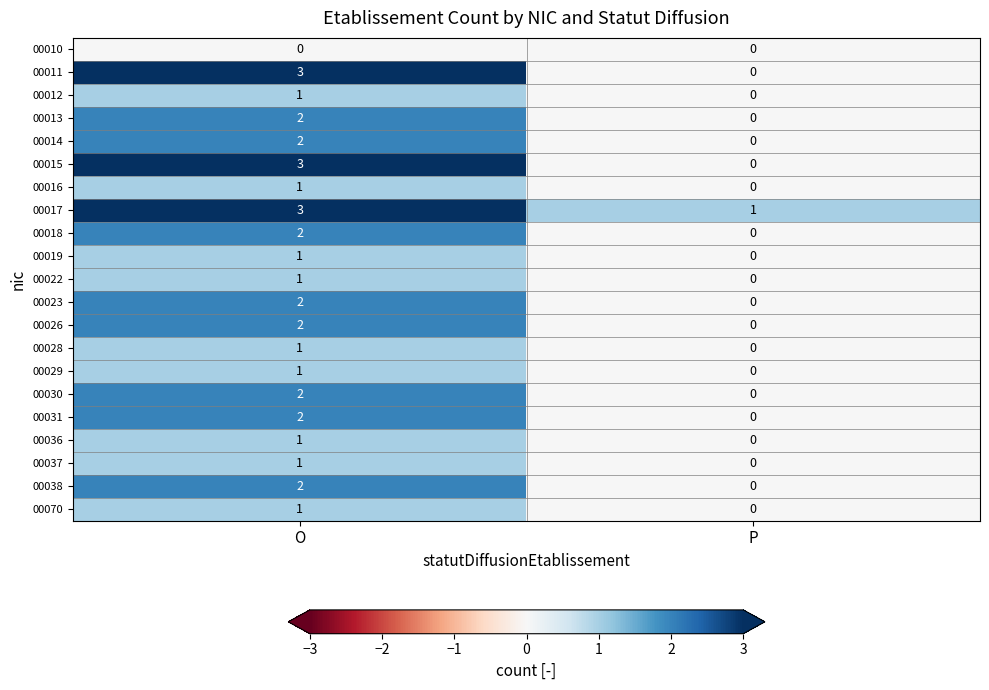

True or false: 00016 has a value of -1 at P.

False